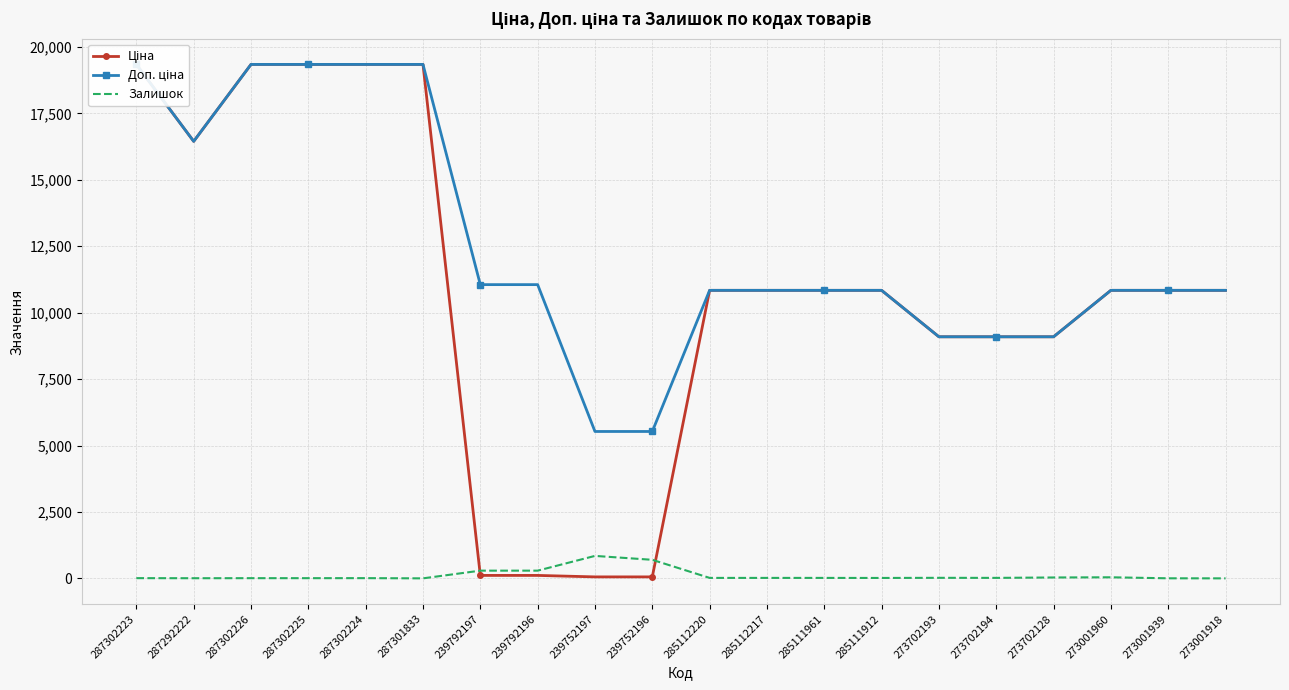

Which series has the widest spread of values?

Ціна